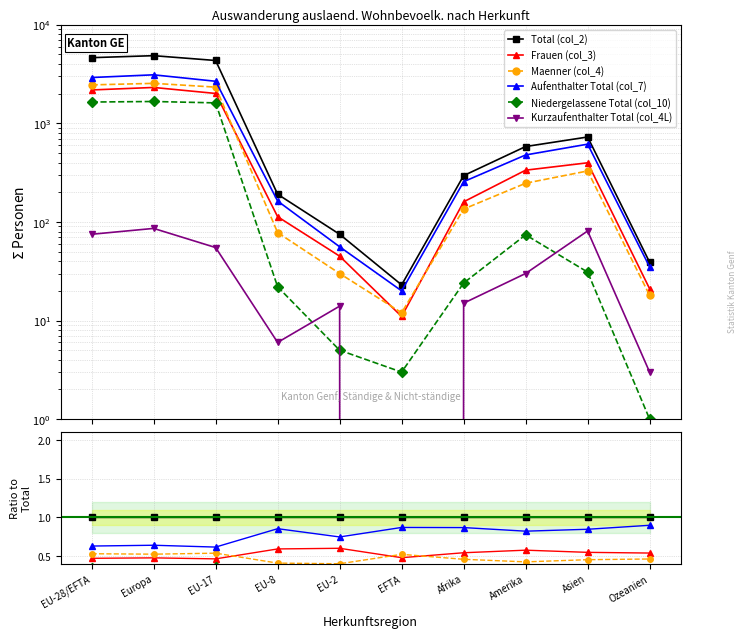

True or false: Maenner (col_4) has more than 2 points higher than both neighbors.

False